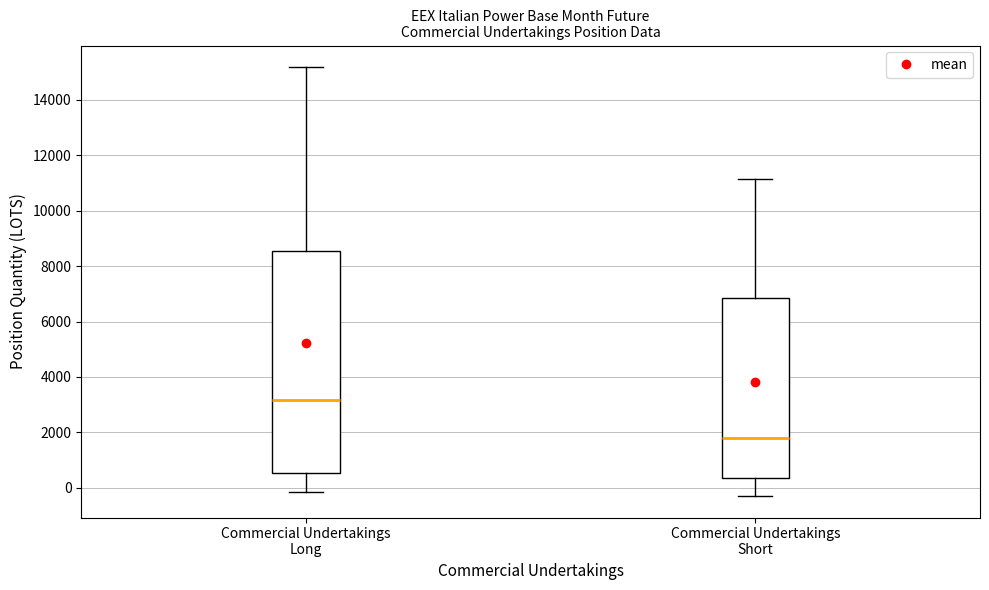

Reading left to right, transcribe this box plot: for each box, give where its median line is, the range the box spans, and where its two whiskers end, as read against the y-axis. The values are not printed on the chart, so give them approximately, as read against the axis.

Commercial Undertakings Long: median 3200, box 600 to 8600, whiskers -200 to 15200
Commercial Undertakings Short: median 1800, box 400 to 6800, whiskers -200 to 11200